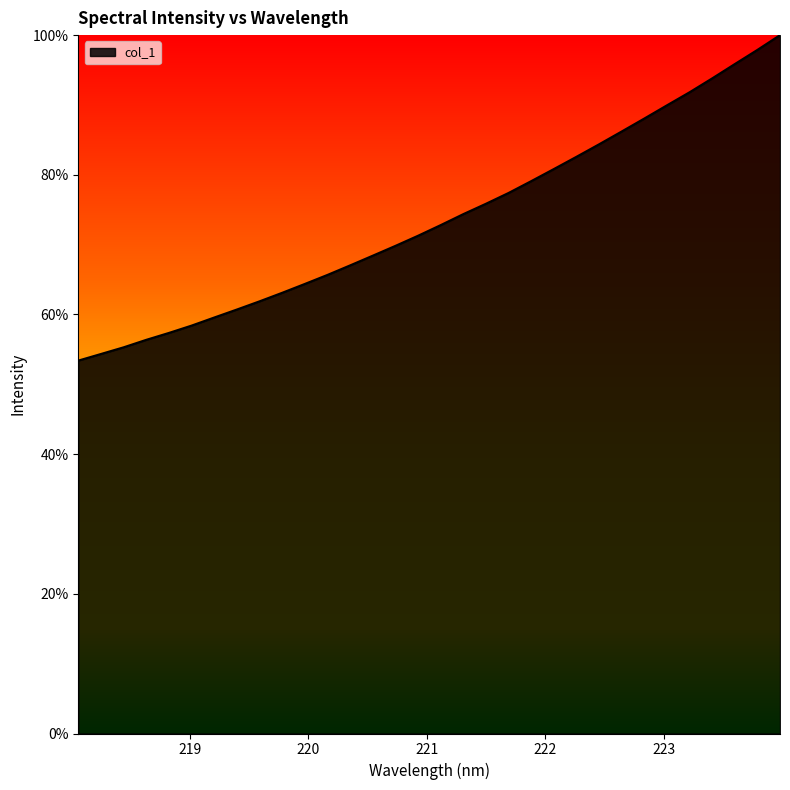

What is the difference between the maximum and minimum values?

46.6